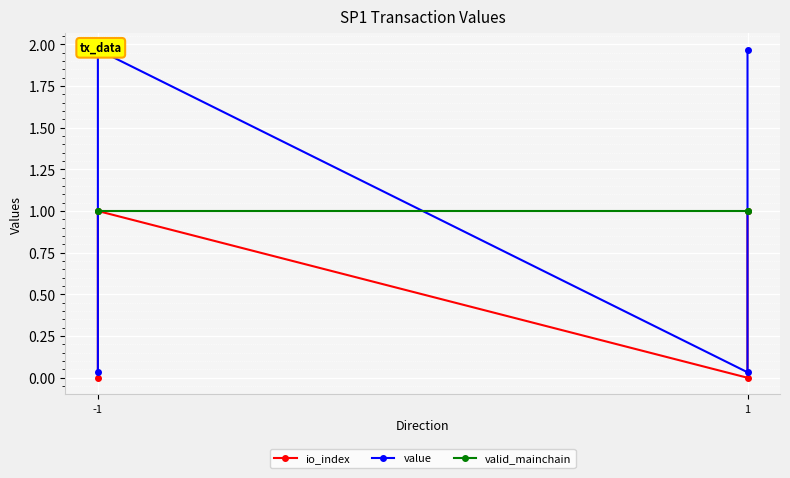

What are all the series names shown in the legend?

io_index, value, valid_mainchain